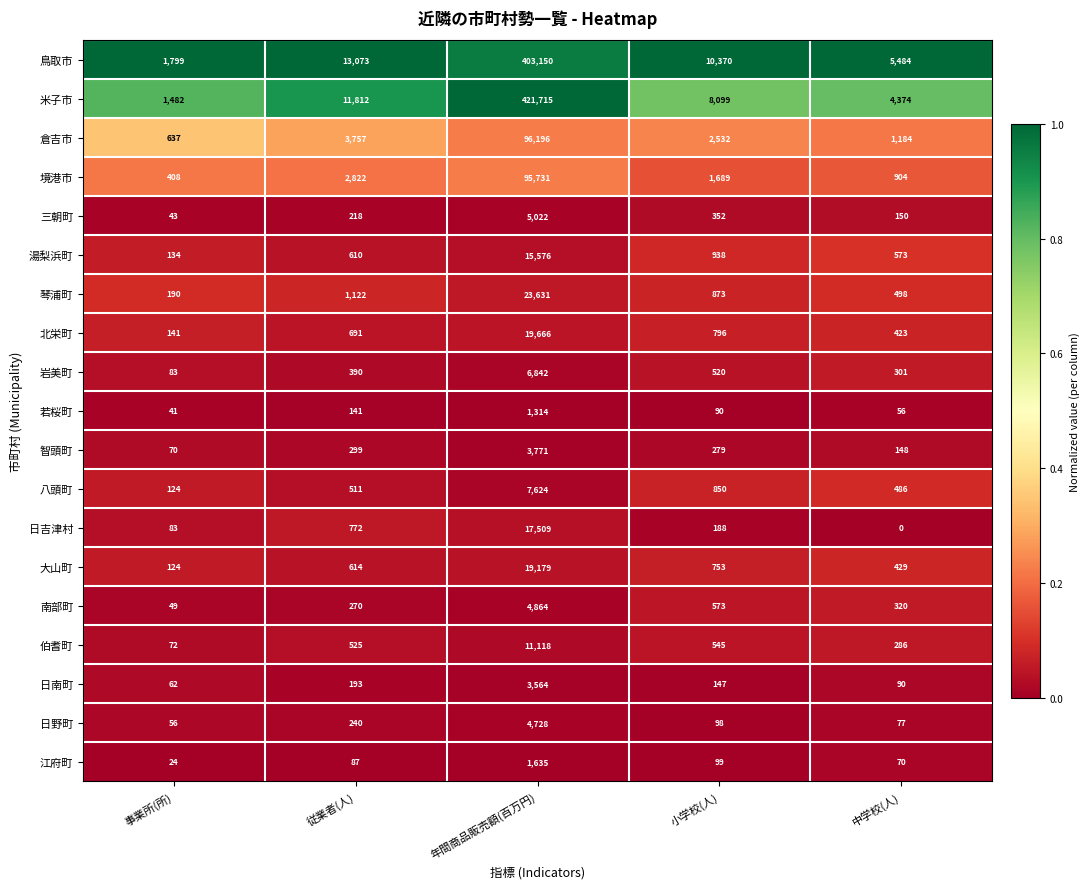

Is the value of 智頭町 at 中学校(人) greater than the value of 琴浦町 at 年間商品販売額(百万円)?

No